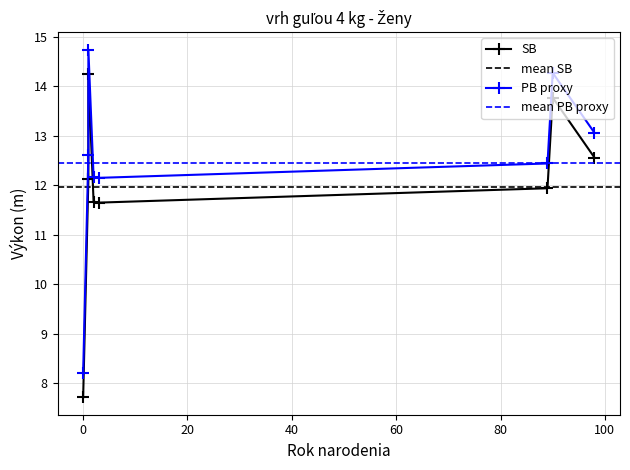

What is the sum of the values at 3 and 2?

23.3